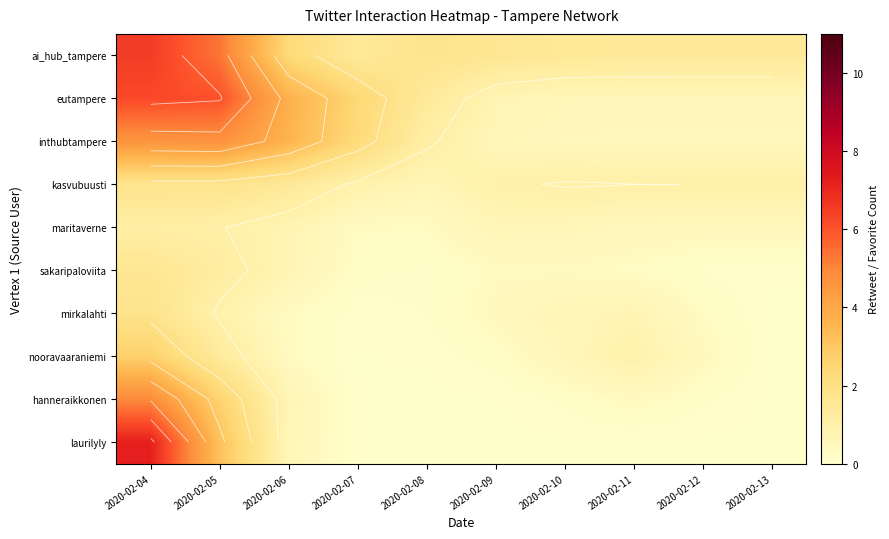

List the series in order of their peak value, lowest first.

maritaverne, sakaripaloviita, kasvubuusti, mirkalahti, nooravaaraniemi, inthubtampere, hanneraikkonen, eutampere, ai_hub_tampere, laurilyly